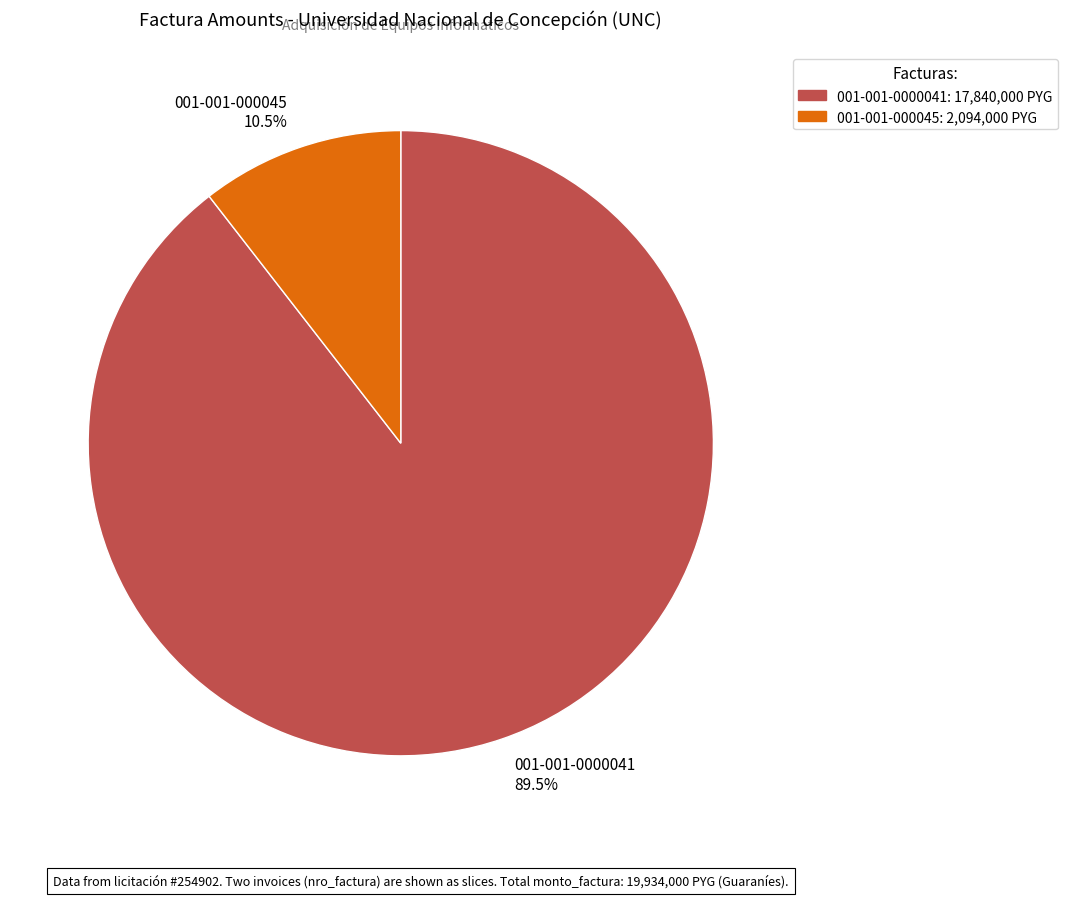

To the nearest percent, what is the difference between the largest and smallest slice percentages?

79%